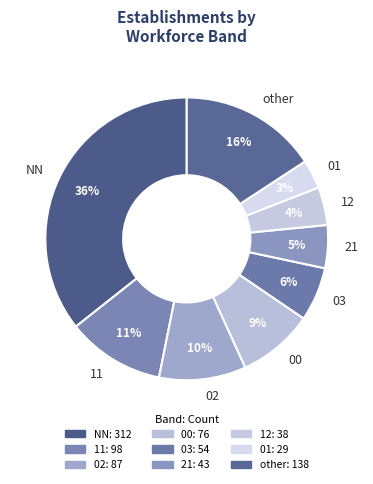

Is it true that 21 is 18% of the pie?

False